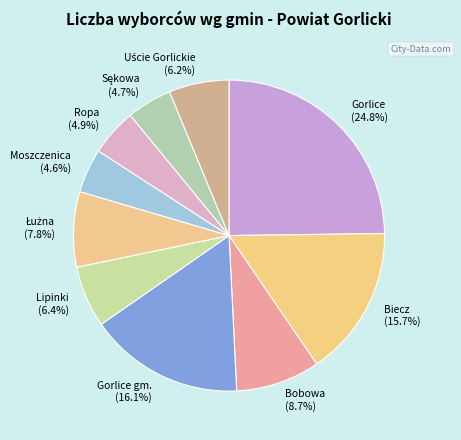

Does Bobowa represent more than half of the total?

No